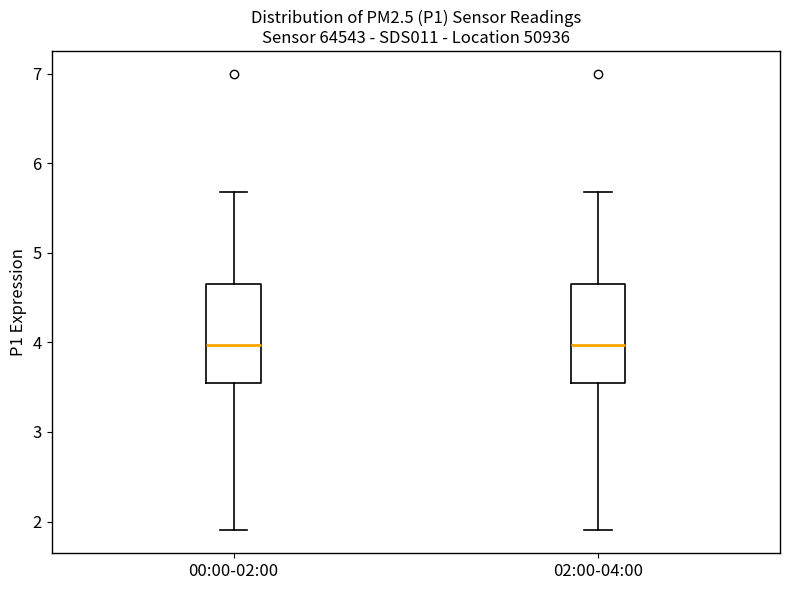

Reading left to right, transcribe this box plot: for each box, give where its median line is, the range the box spans, and where its two whiskers end, as read against the y-axis. The values are not printed on the chart, so give them approximately, as read against the axis.

00:00-02:00: median 4.0, box 3.6 to 4.7, whiskers 1.9 to 5.7
02:00-04:00: median 4.0, box 3.6 to 4.7, whiskers 1.9 to 5.7